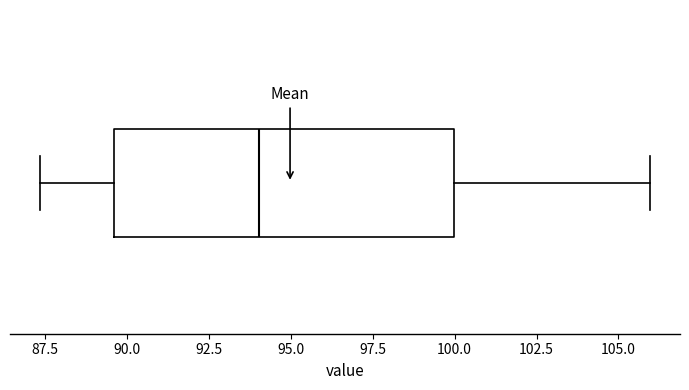

Where does the right whisker of the box end on the x-axis? The values are not printed on the chart, so give them approximately, as read against the axis.

106.0